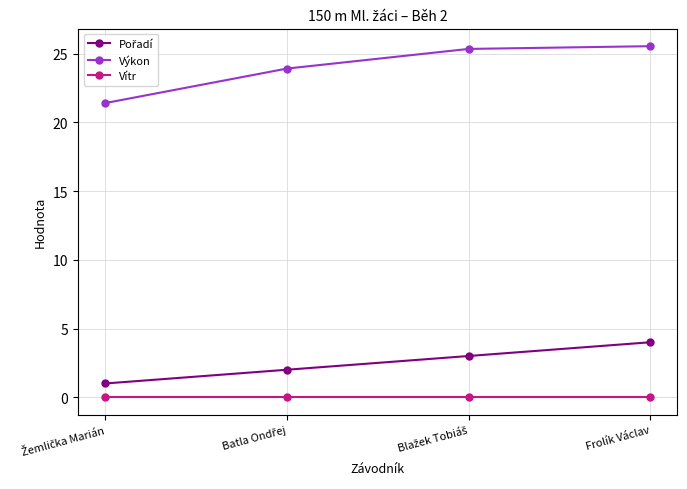

What is the highest value of the Výkon series?

25.6